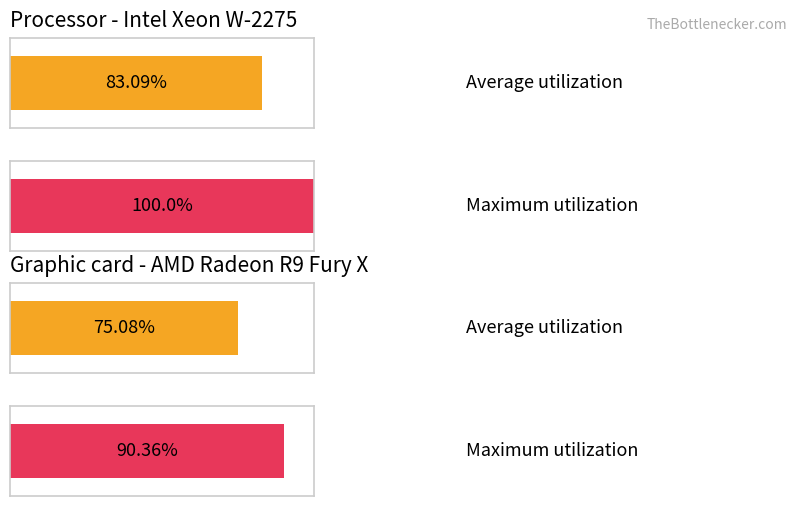

What is the difference between the maximum and minimum values in the Average utilization series?

8.0